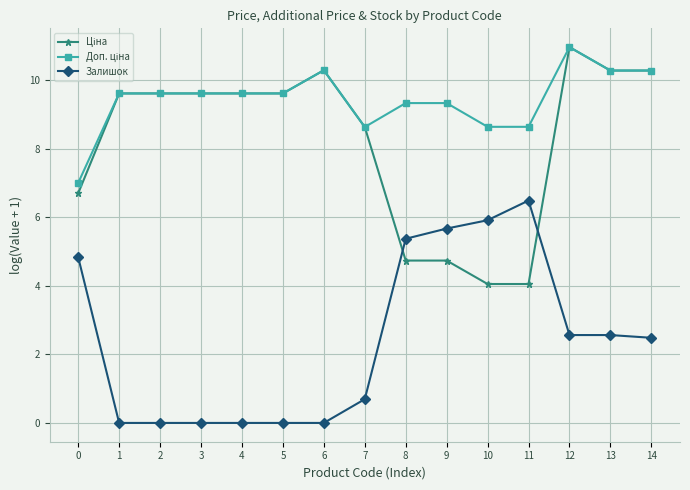

How many data points does each series have?

15